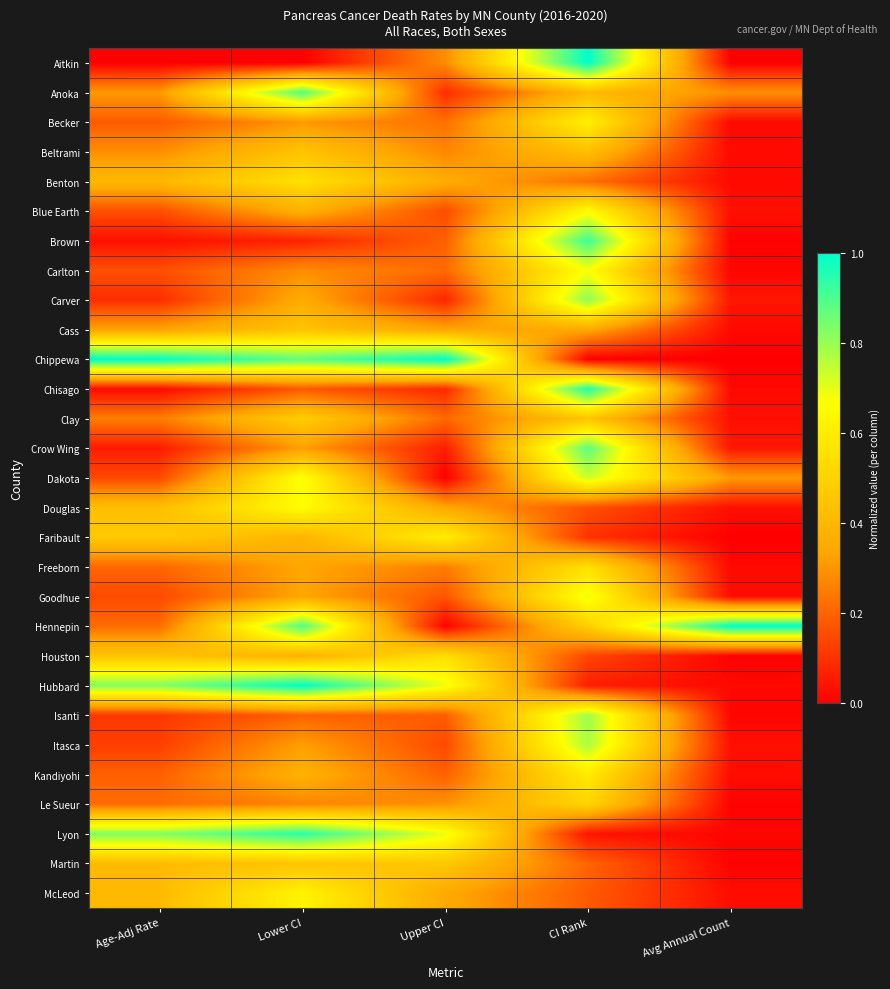

What is the difference between the highest and lowest values at Lower CI?

1.0